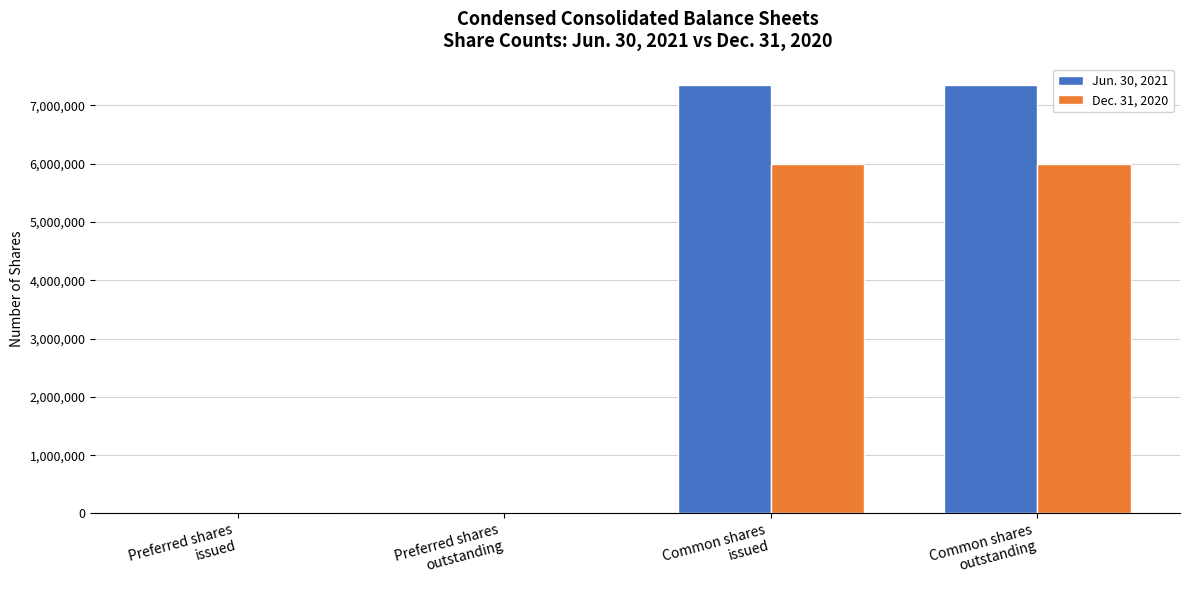

How many Jun. 30, 2021 values are between 11707 and 7349777?

4